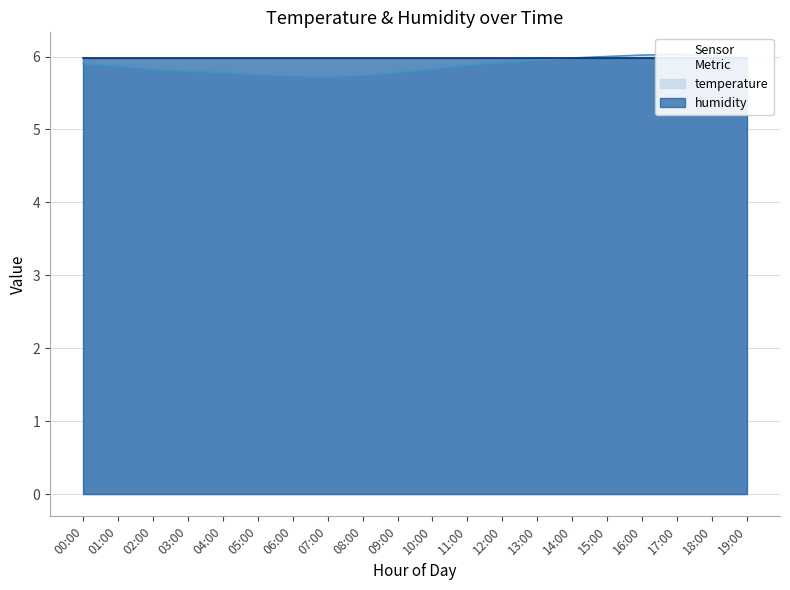

What is the change in value from 00:00 to 06:00?

-0.2